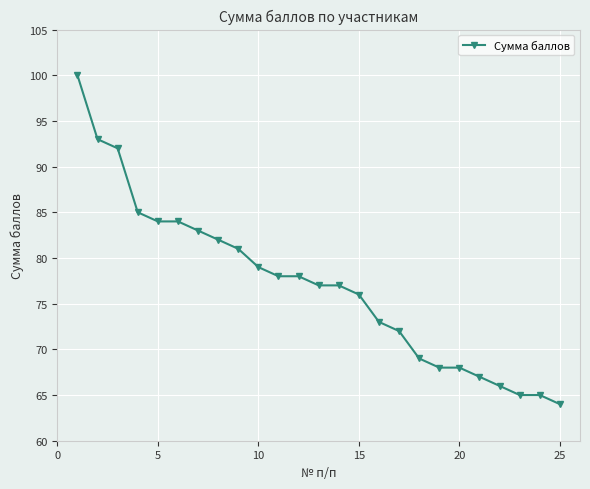

Reading left to right, transcribe all the data shown in this chart.

100	93	92	85	84	84	83	82	81	79	78	78	77	77	76	73	72	69	68	68	67	66	65	65	64